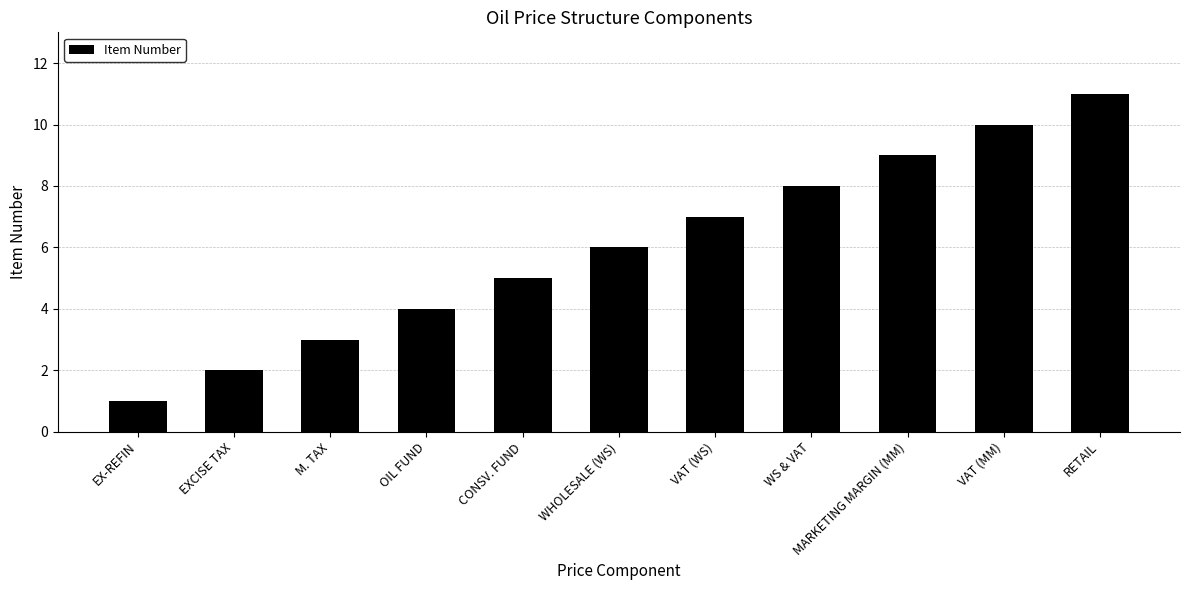

Which category has the lowest value across all series?

EX-REFIN